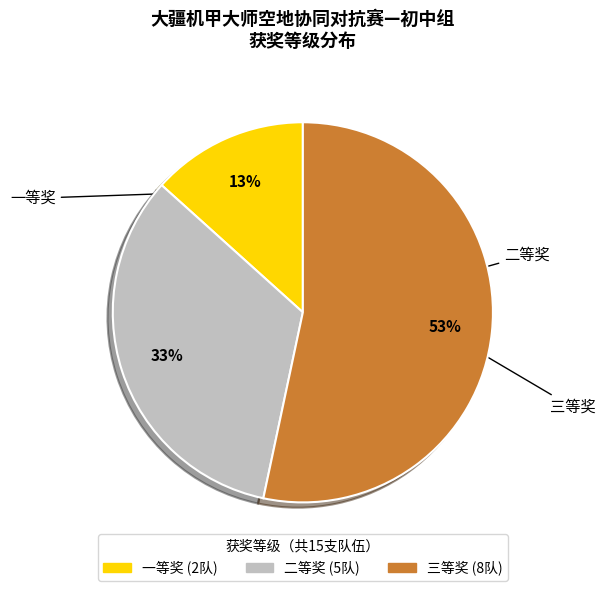

To the nearest percent, what portion does 一等奖 represent?

13%